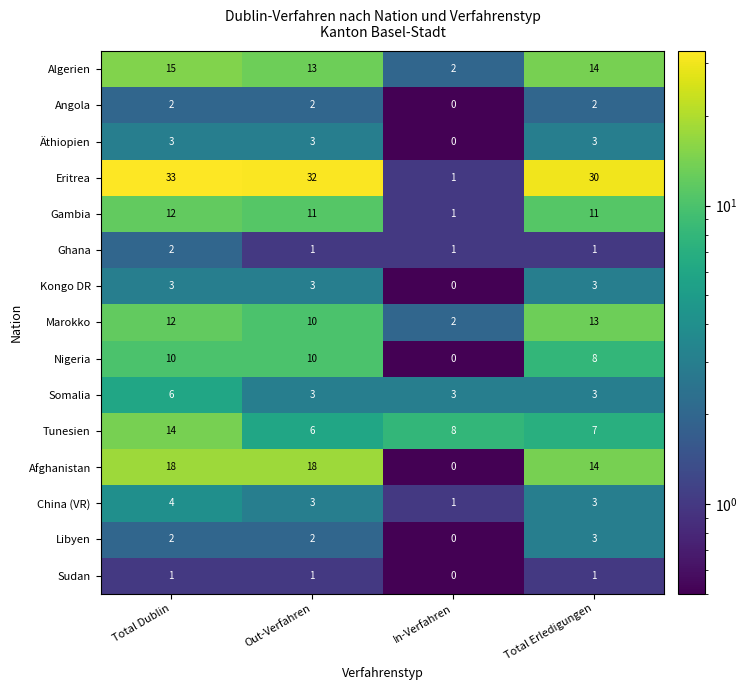

Is the value of Nigeria at Total Dublin greater than the value of Eritrea at In-Verfahren?

Yes